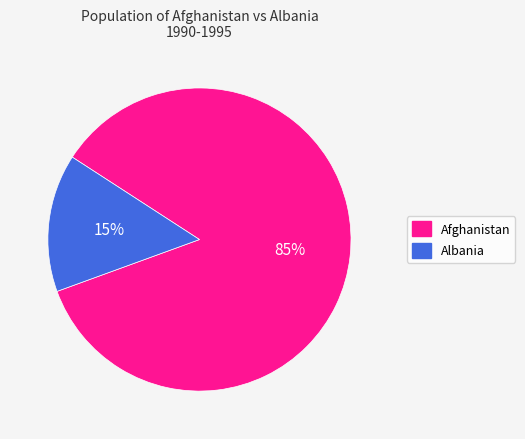

Between Afghanistan and Albania, which is larger?

Afghanistan